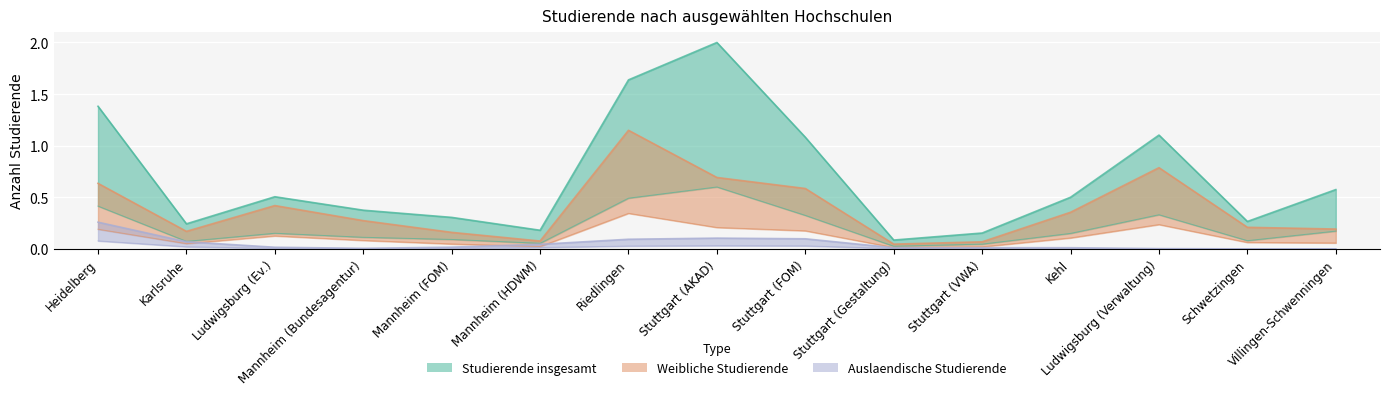

How many lines are shown in the chart?

3